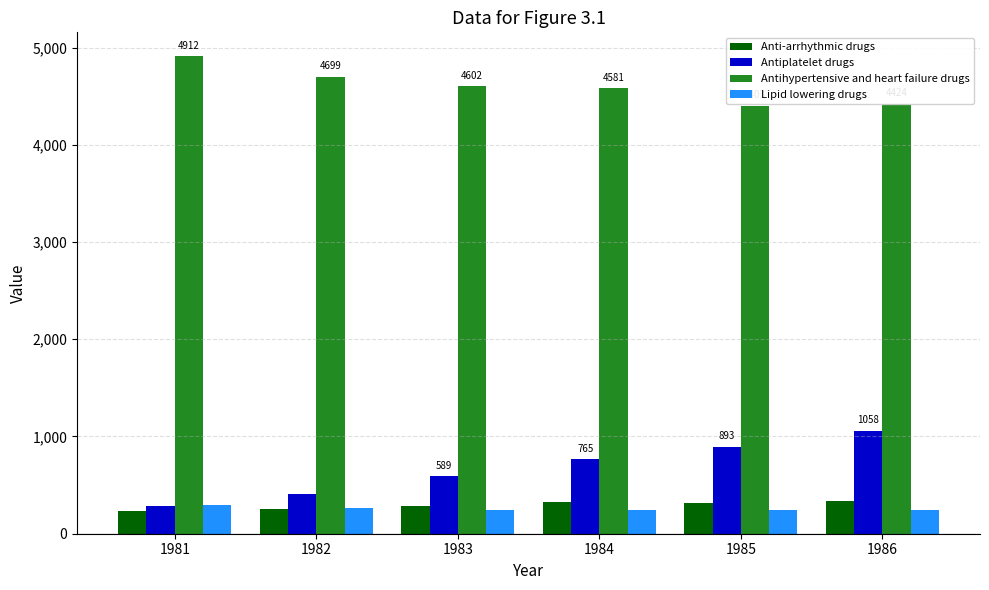

What are all the series names shown in the legend?

Anti-arrhythmic drugs, Antiplatelet drugs, Antihypertensive and heart failure drugs, Lipid lowering drugs